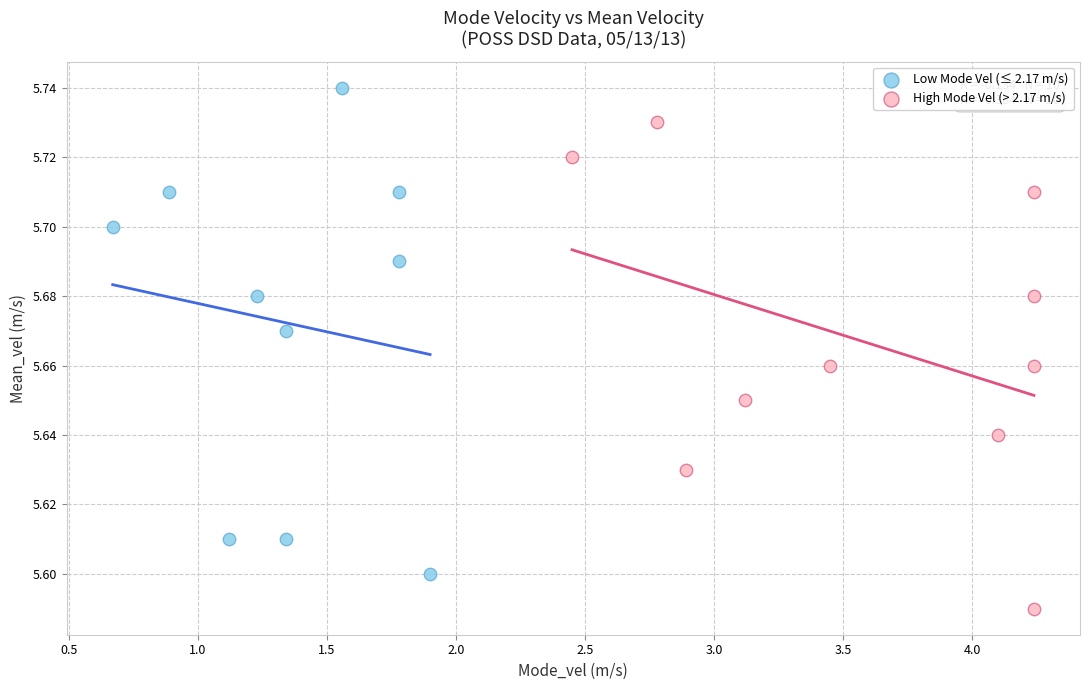

Which series contains the lowest Y value?

High Mode Vel (> 2.17 m/s)